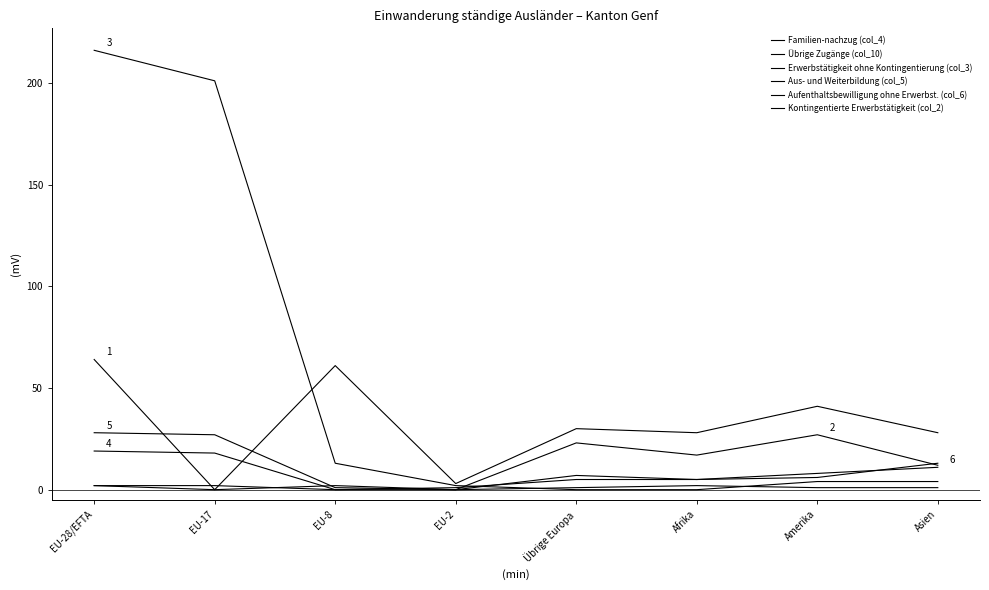

Rank the series at Übrige Europa from highest to lowest value.

Familien-nachzug (col_4), Übrige Zugänge (col_10), Kontingentierte Erwerbstätigkeit (col_2), Aus- und Weiterbildung (col_5), Aufenthaltsbewilligung ohne Erwerbst. (col_6), Erwerbstätigkeit ohne Kontingentierung (col_3)